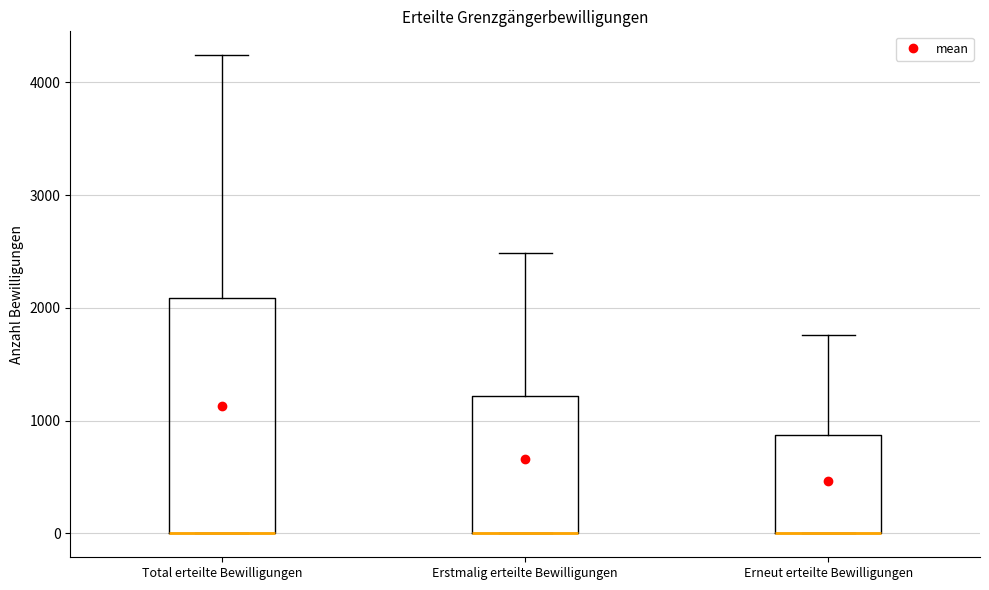

Where is the lower edge of the box for Erneut erteilte Bewilligungen on the y-axis? The values are not printed on the chart, so give them approximately, as read against the axis.

0